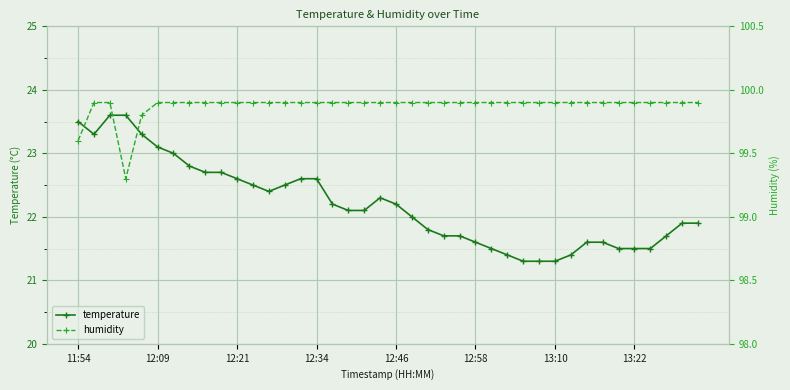

What is the sum of all humidity values?

3995.0